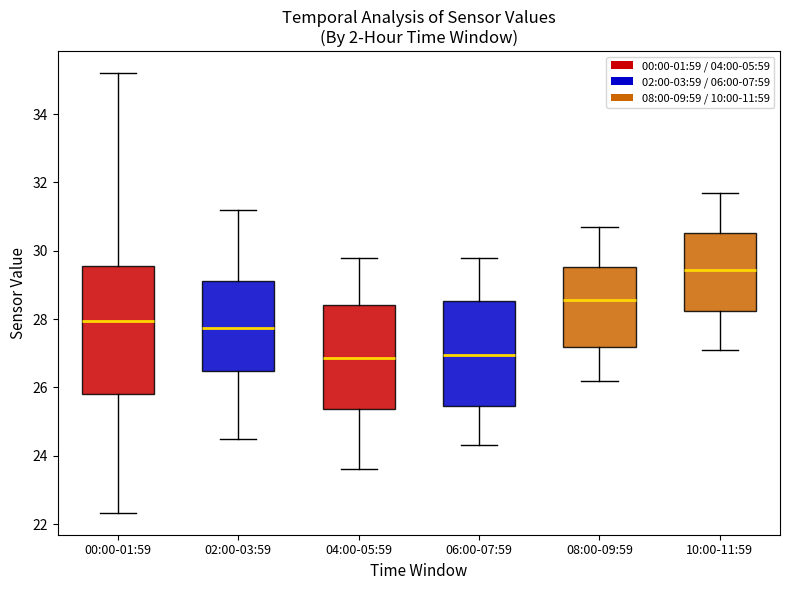

Where does the upper whisker of the box for 10:00-11:59 end on the y-axis? The values are not printed on the chart, so give them approximately, as read against the axis.

31.8